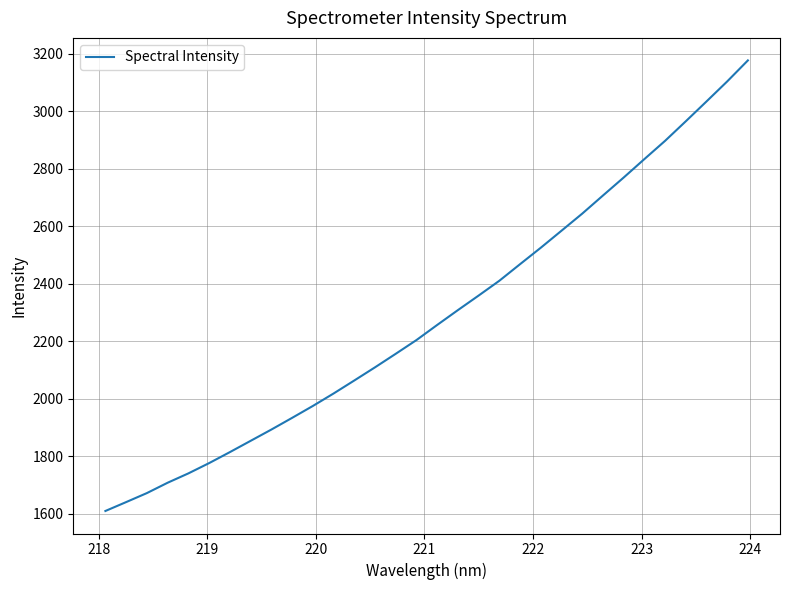

What is the difference between the maximum and minimum values?

1567.9